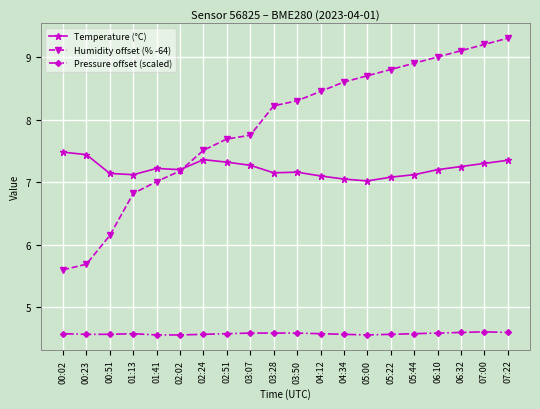

Which series has the largest range (max minus min)?

Humidity offset (% -64)